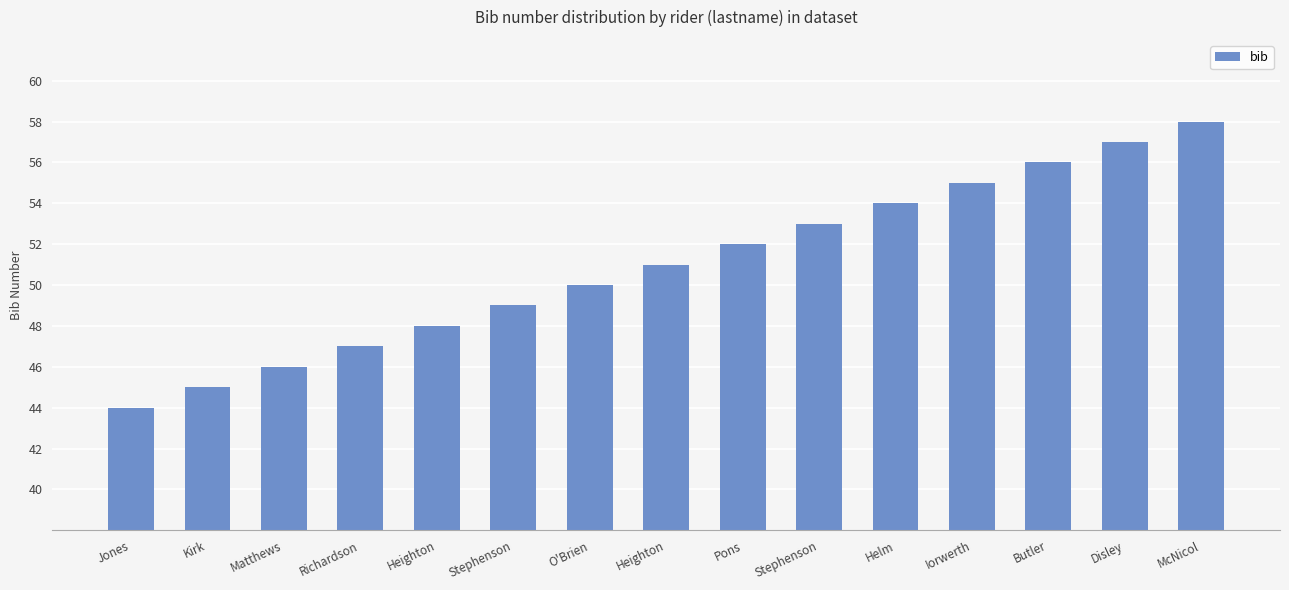

At which label is the value closest to 51?

Heighton